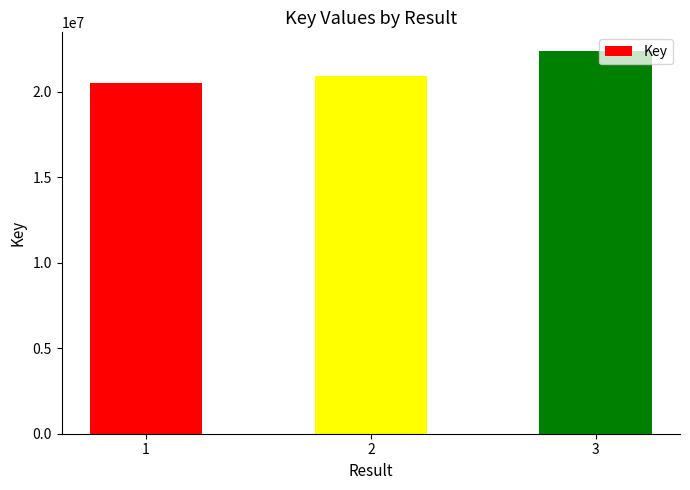

What is the difference between the values at 2 and 1?

420165